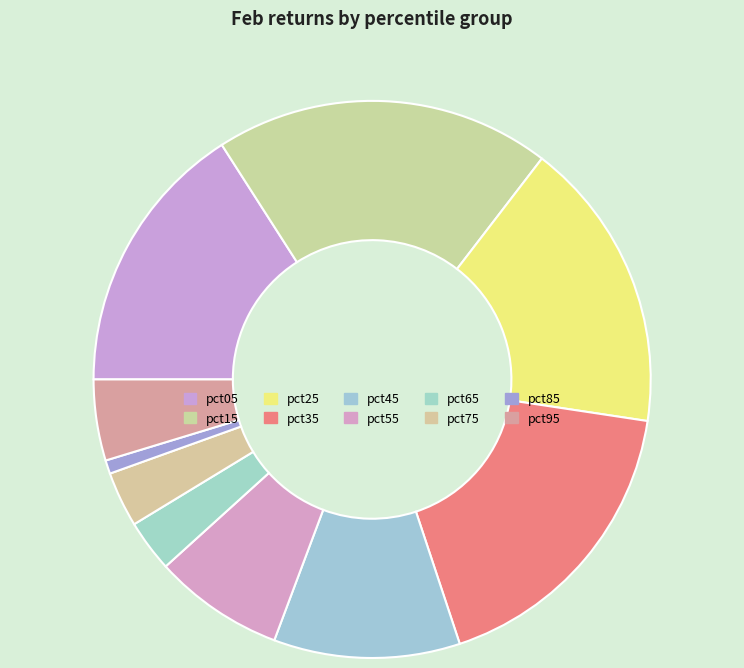

True or false: pct15 accounts for 10% of the total.

False